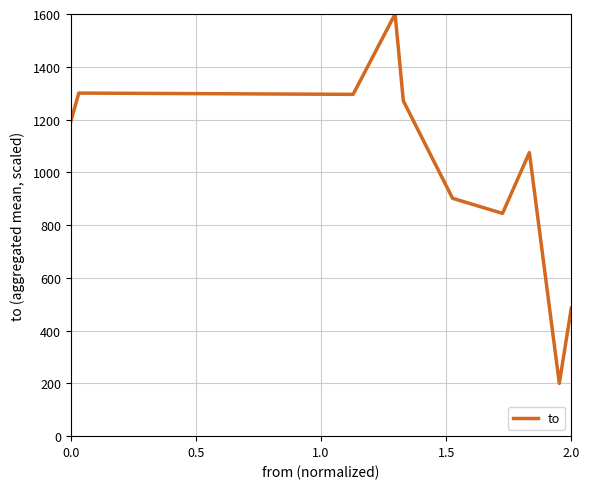

What is the smallest value displayed?

200.0